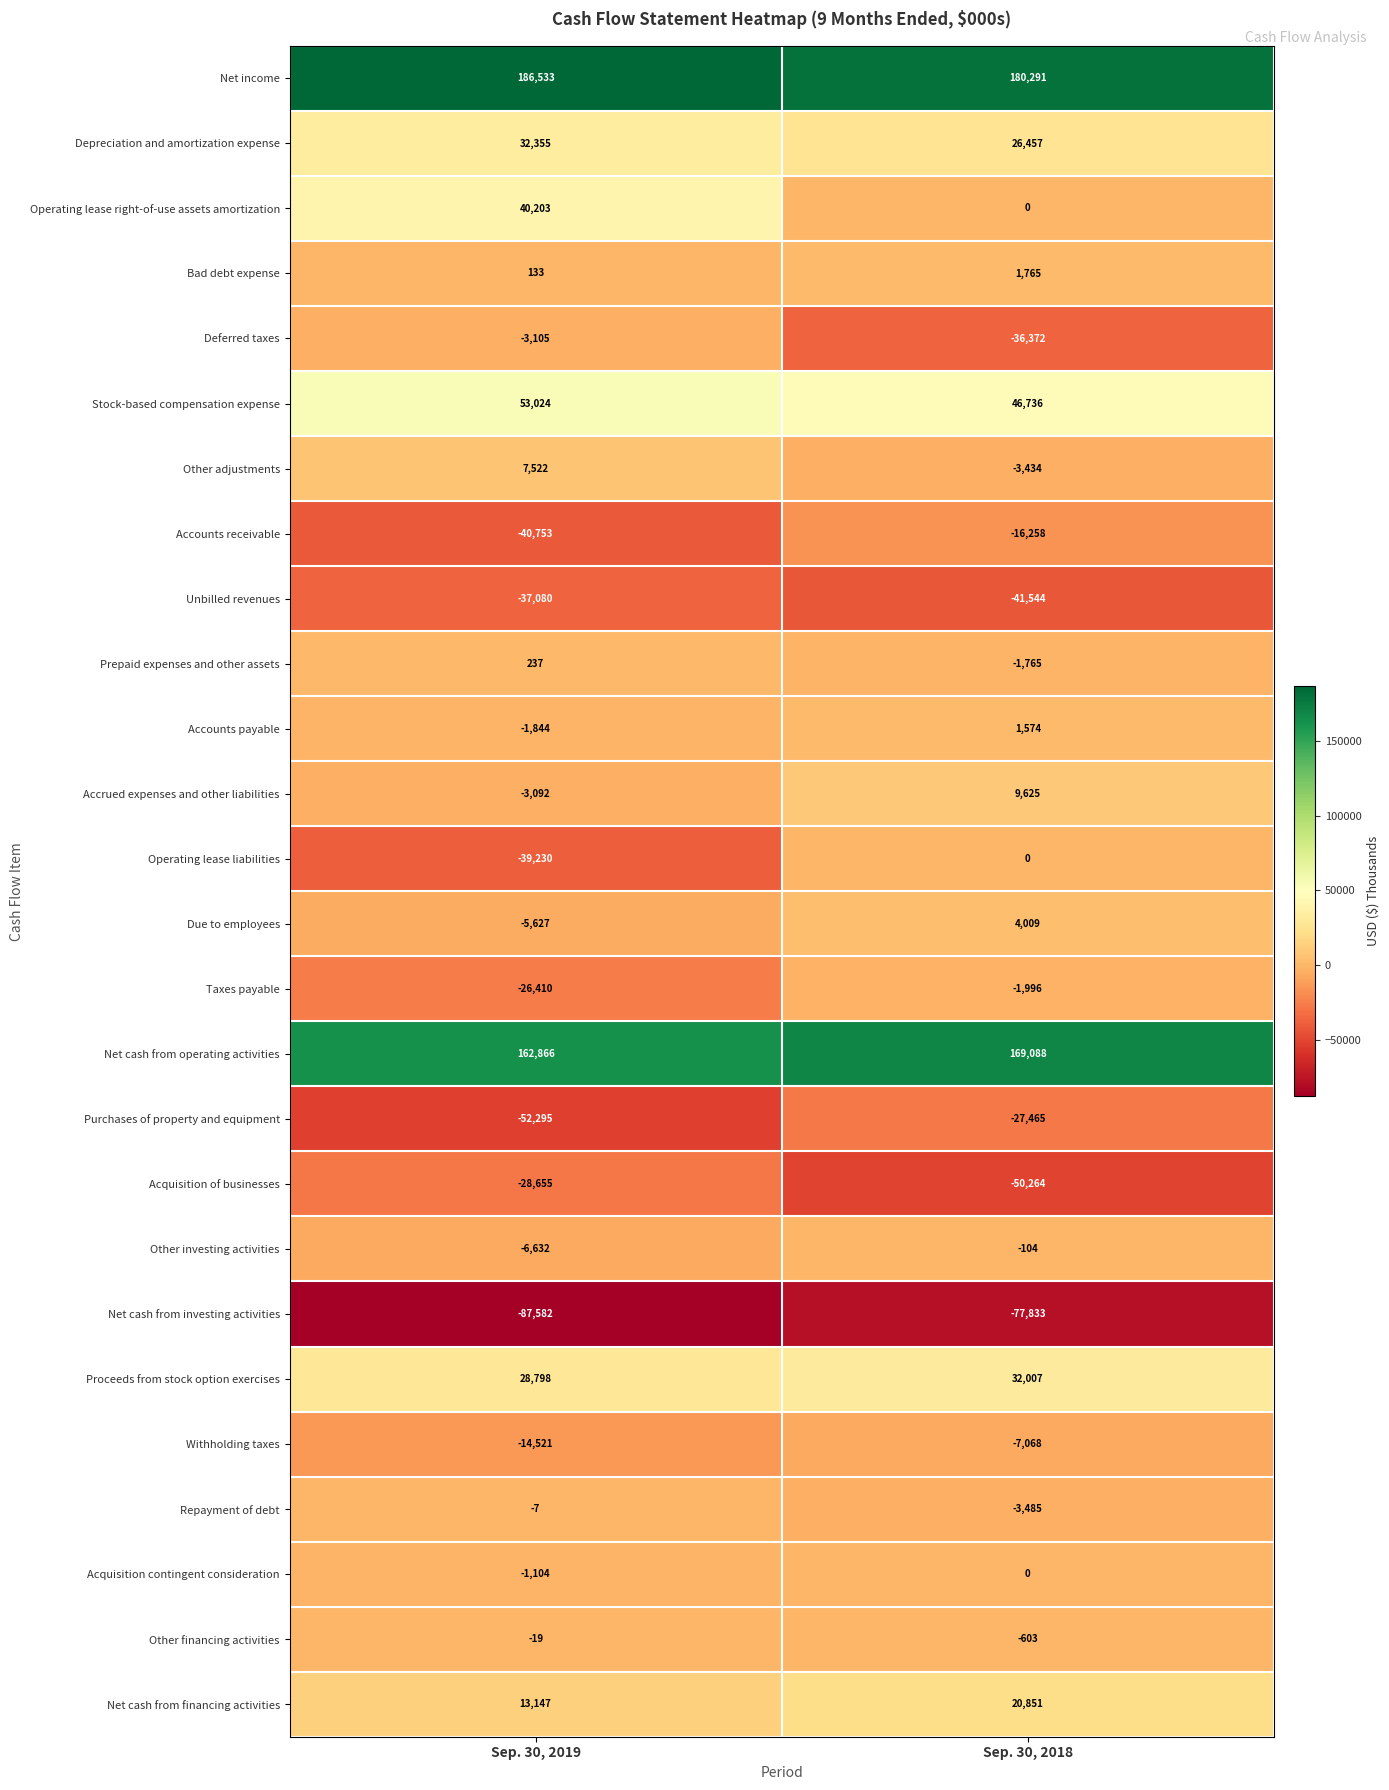

What is the spread (max minus min) of values at Sep. 30, 2018?

258124